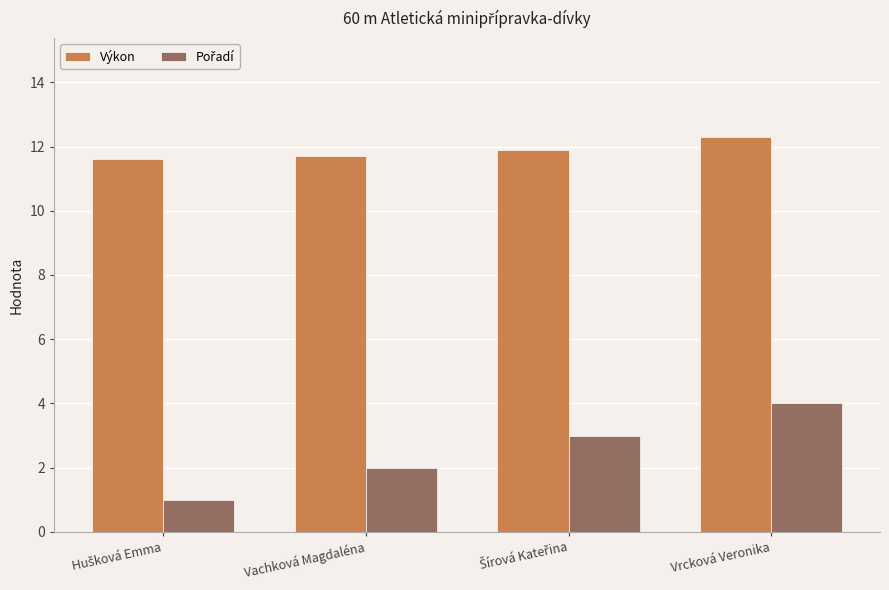

How many series are shown in this chart?

2